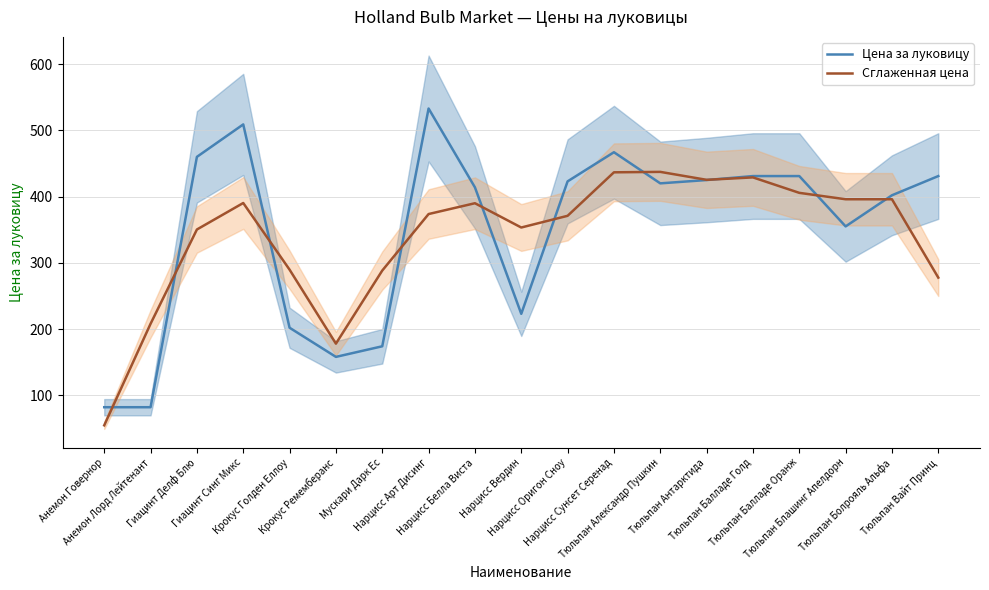

How many data points in Сглаженная цена are less than 373?

9